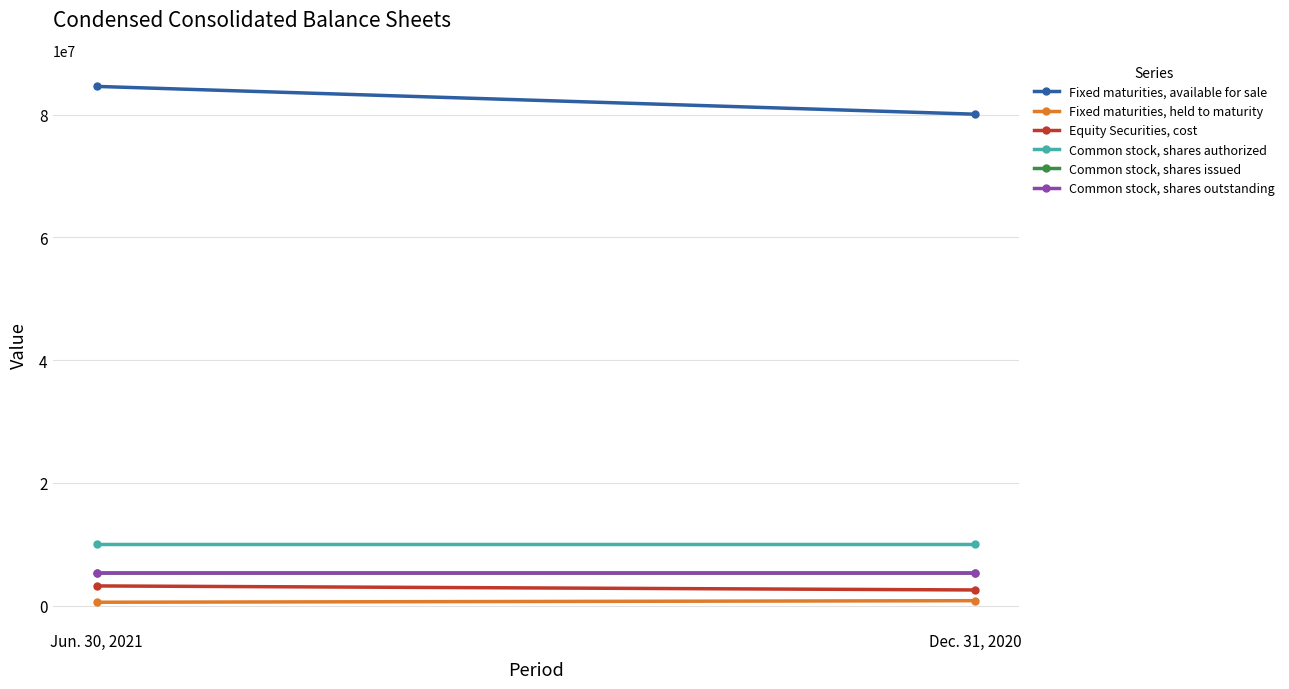

At which category is the sum across all series the highest?

Jun. 30, 2021